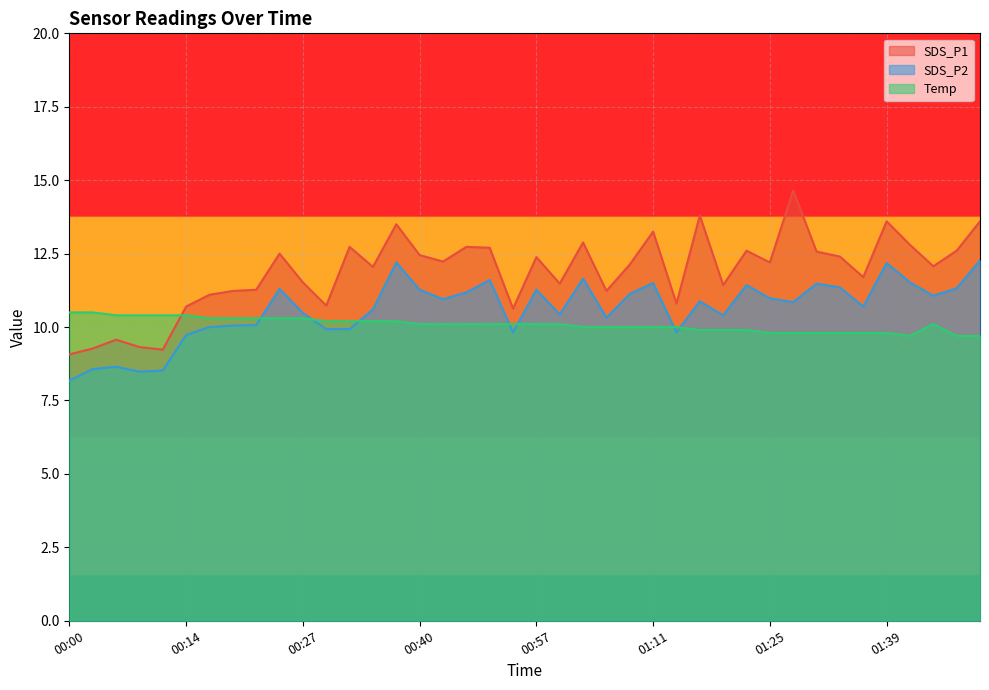

Between 01:37 and 01:16, which is larger?

01:16